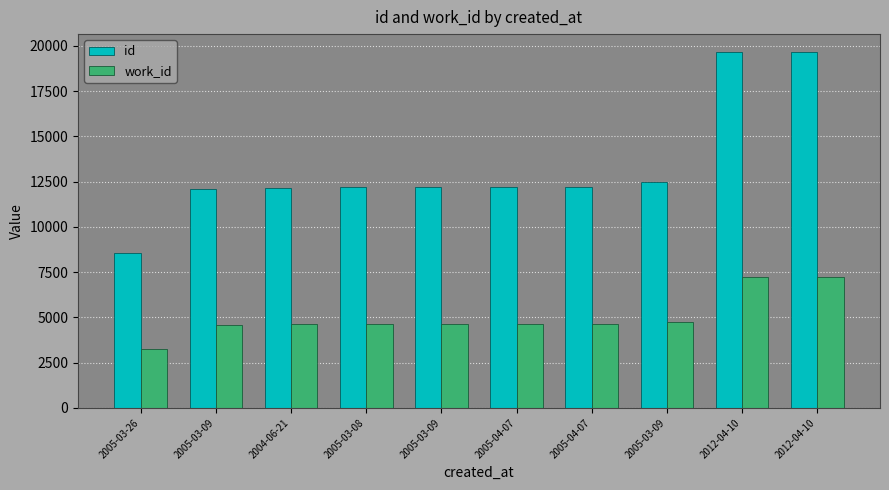

Which series has the largest range (max minus min)?

id